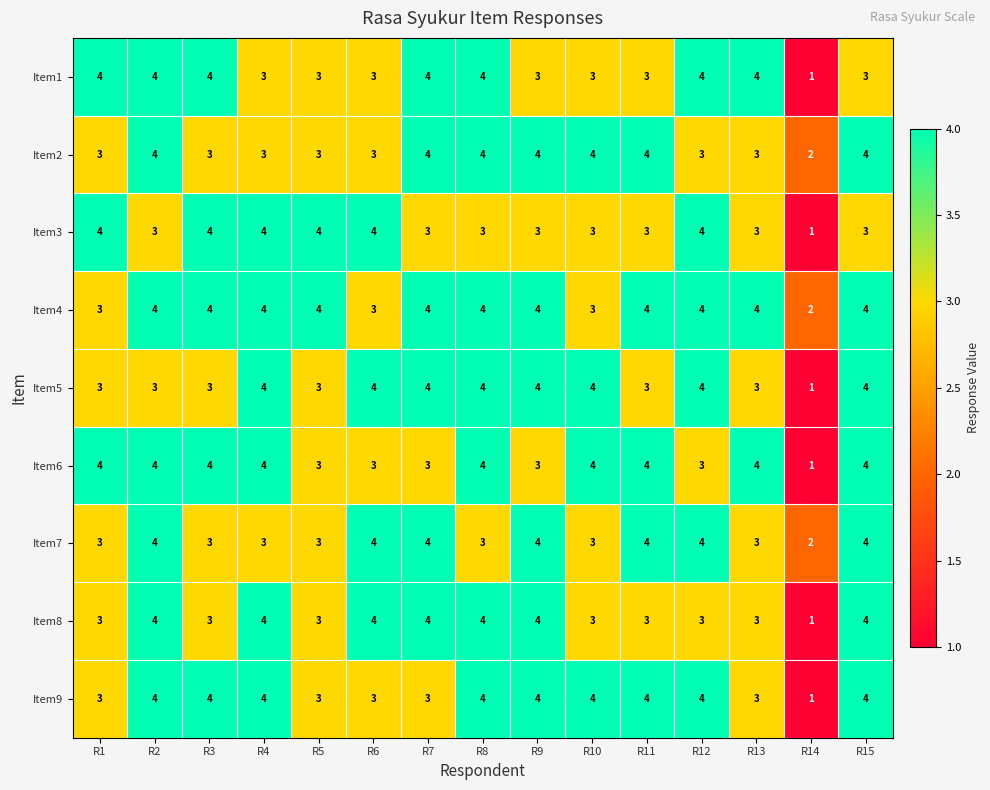

True or false: Item5 has a value of 4 at R6.

True